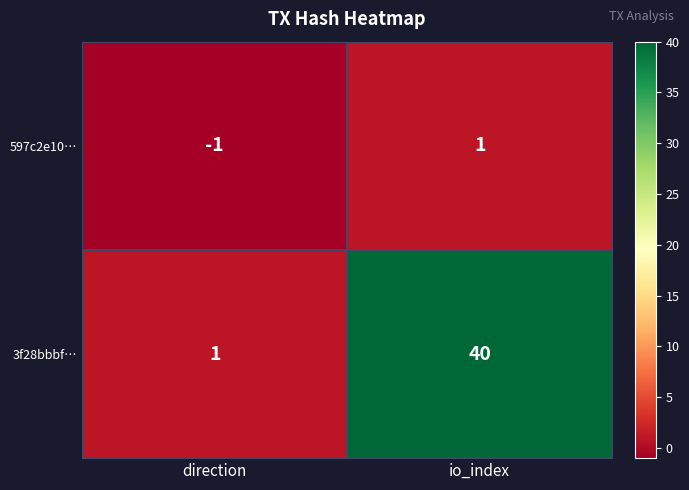

At which category does the chart reach its minimum across all series?

direction